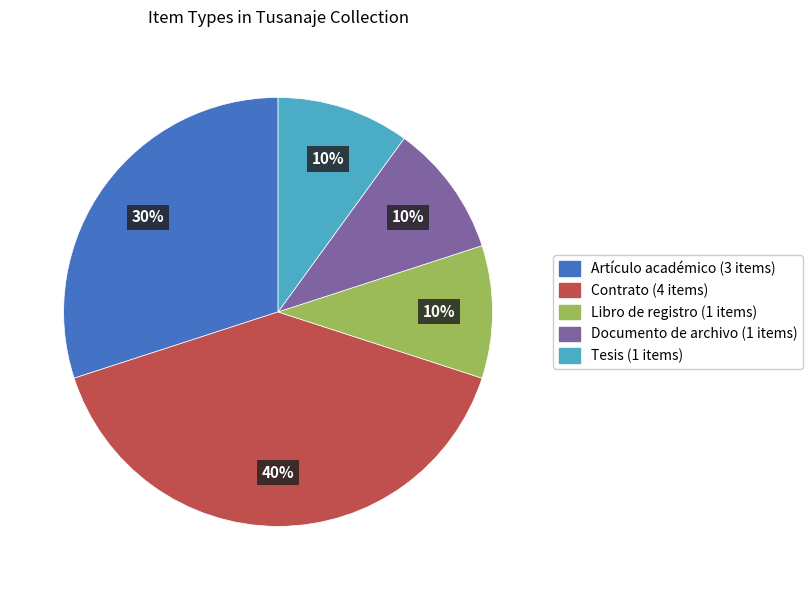

To the nearest percent, what is the difference between the Artículo académico and Contrato slice percentages?

10%